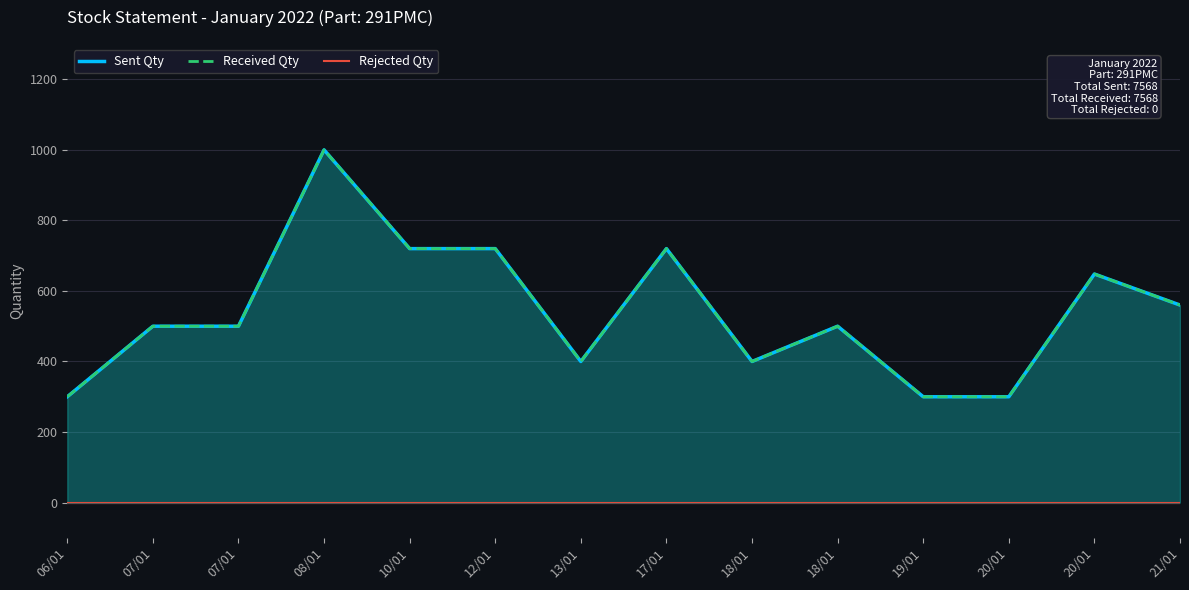

What is the difference between the highest and lowest values at 20/01?

300